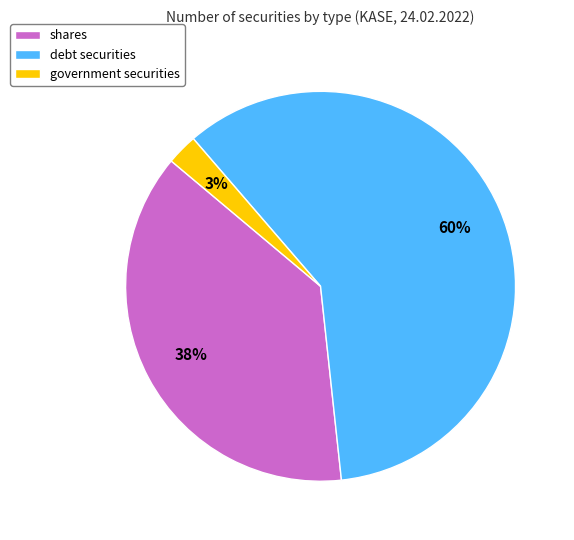

To the nearest percent, what is the average slice percentage?

33%